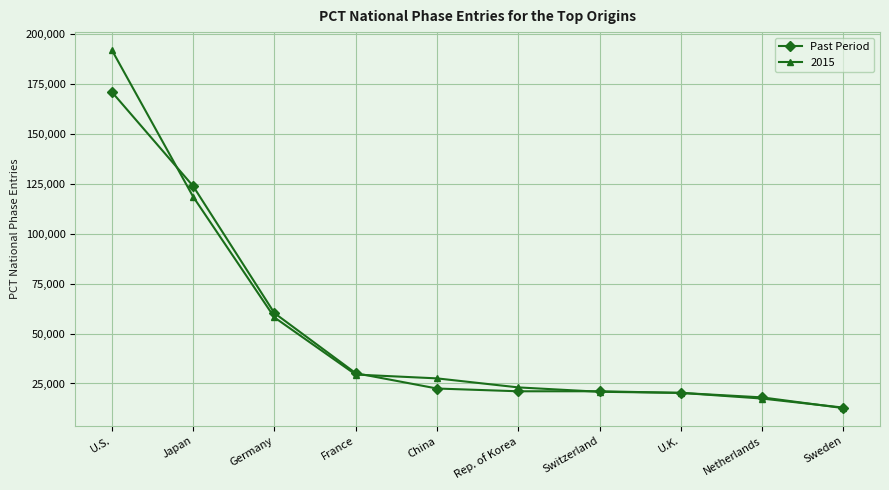

What position from the right is Japan?

9